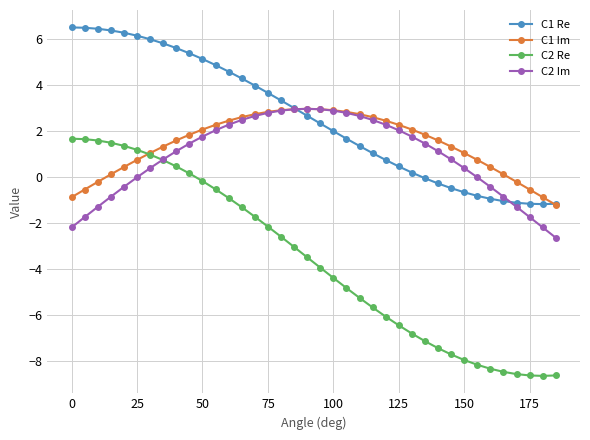

How many values in the C2 Im series are below 1?

17